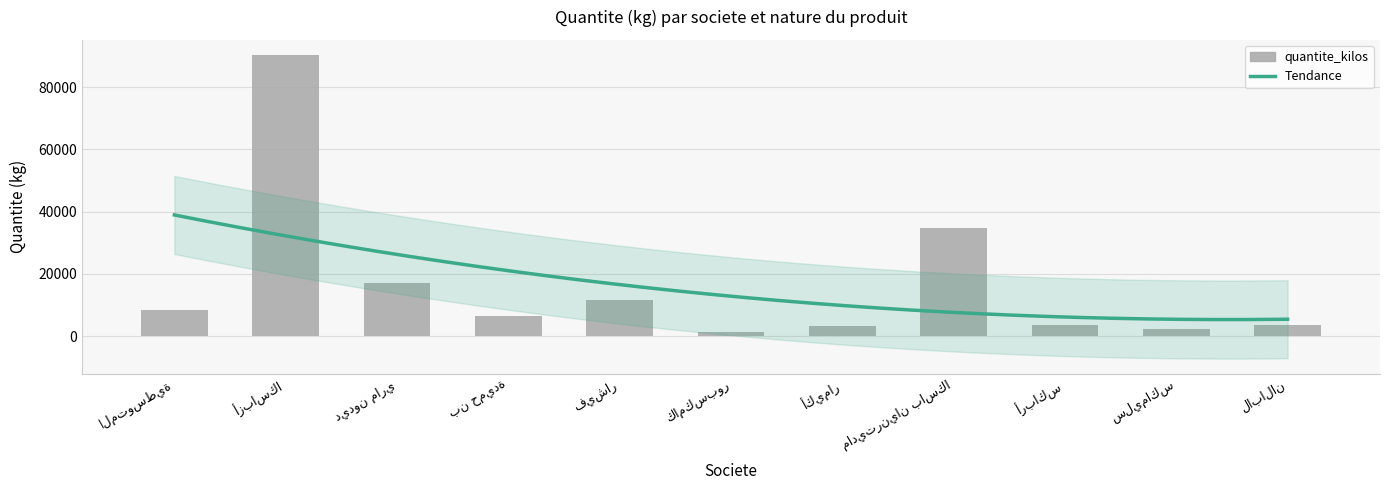

What is the sum of all values?

182104